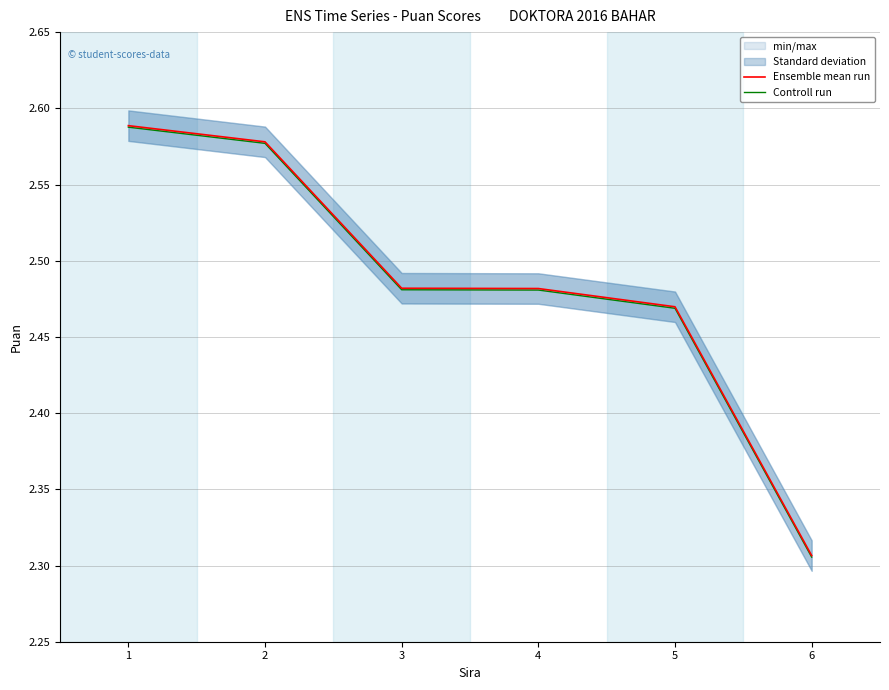

What is the value of the Controll run point at the 2nd from the left?

2.6